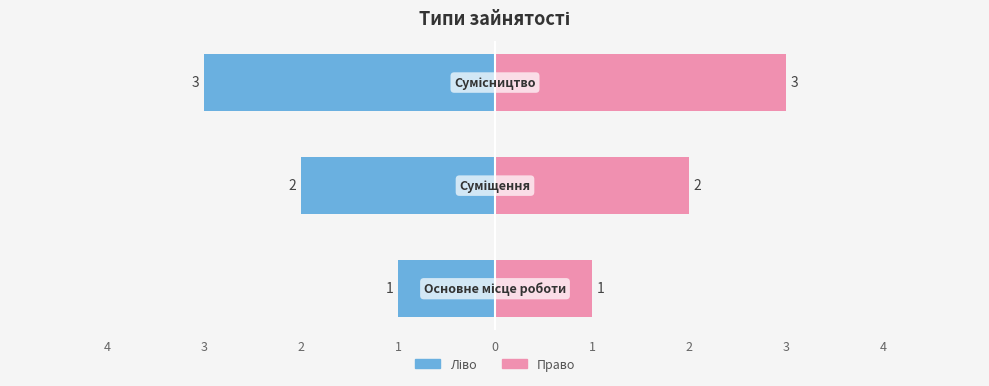

How many values exceed 2?

1